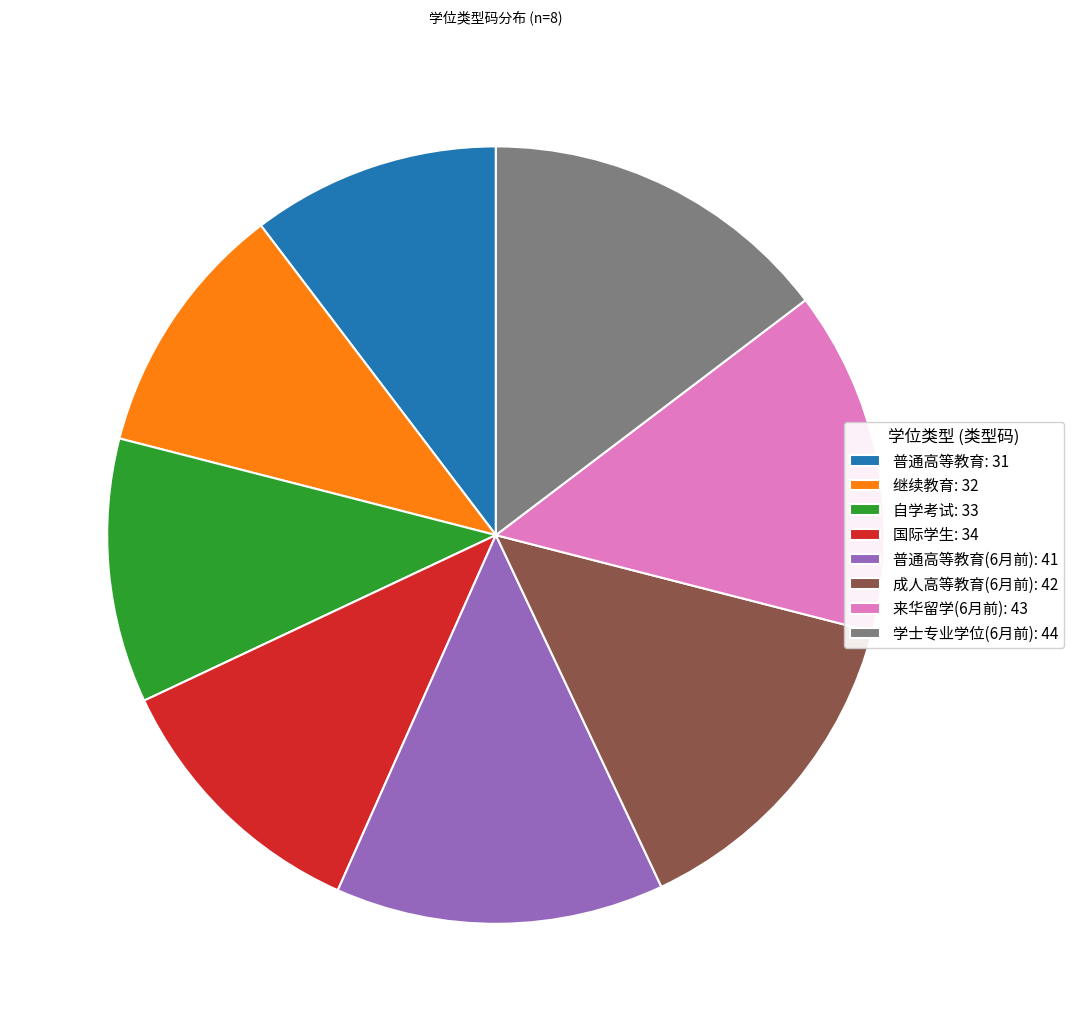

Does any single category account for the majority?

No